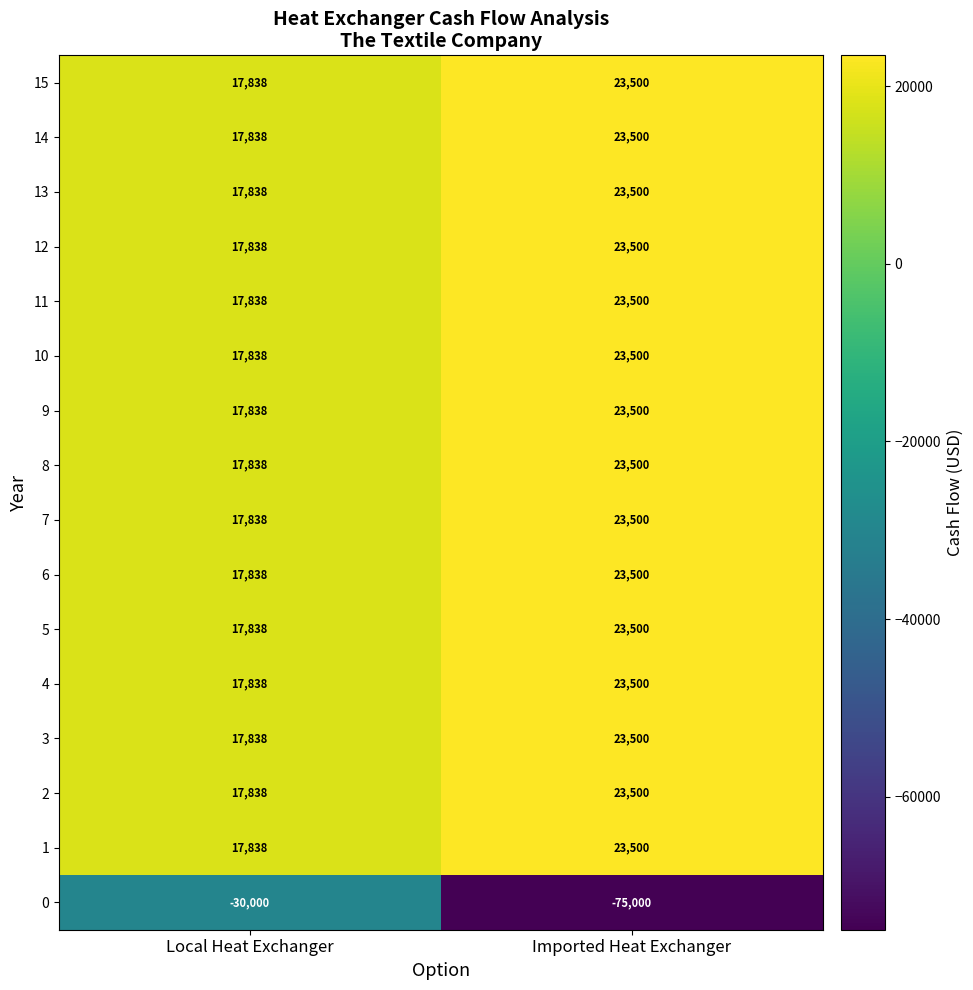

What is the difference between the maximum and minimum values in the 3 series?

5662